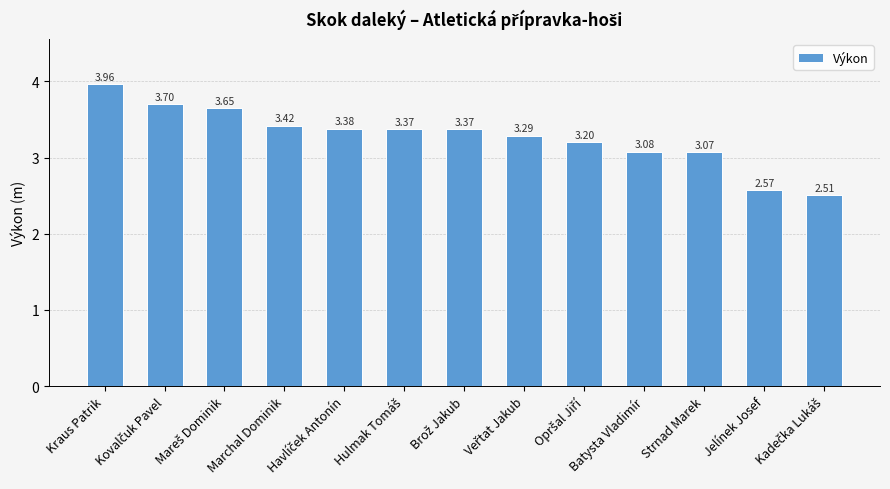

At which category does the chart reach its peak across all series?

Kraus Patrik